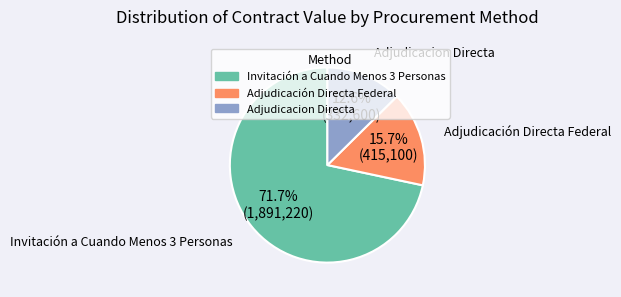

How many slices are in this pie chart?

3